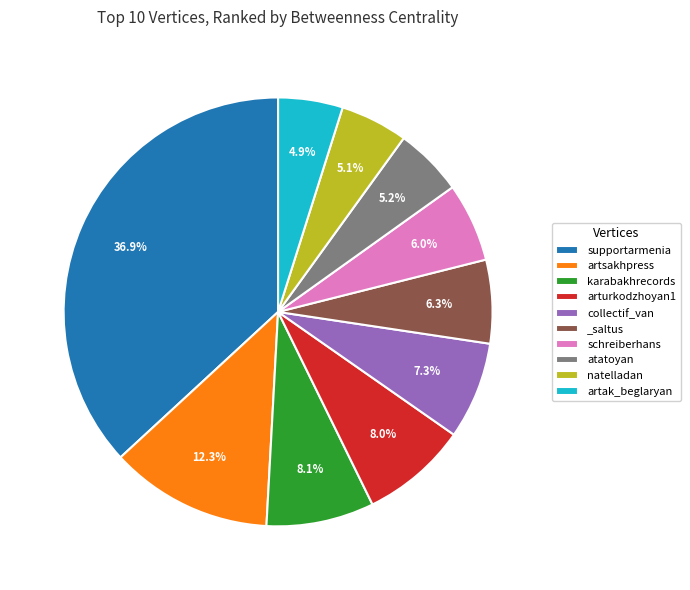

Which slice is the largest?

supportarmenia